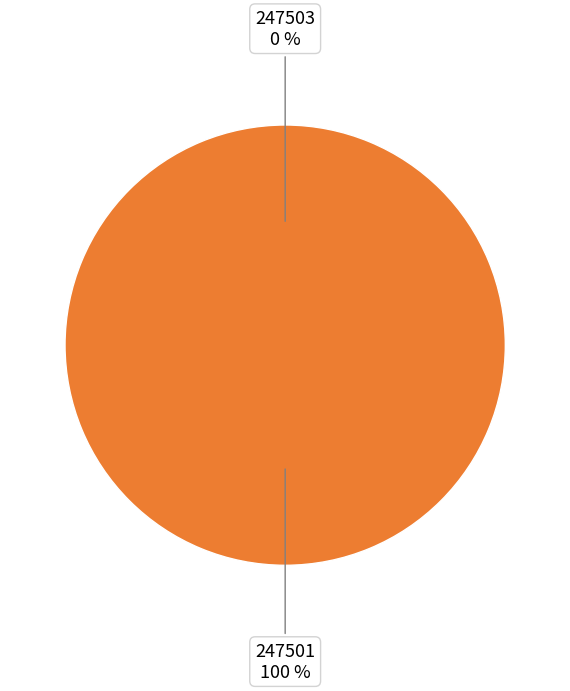

How many slices are in this pie chart?

2